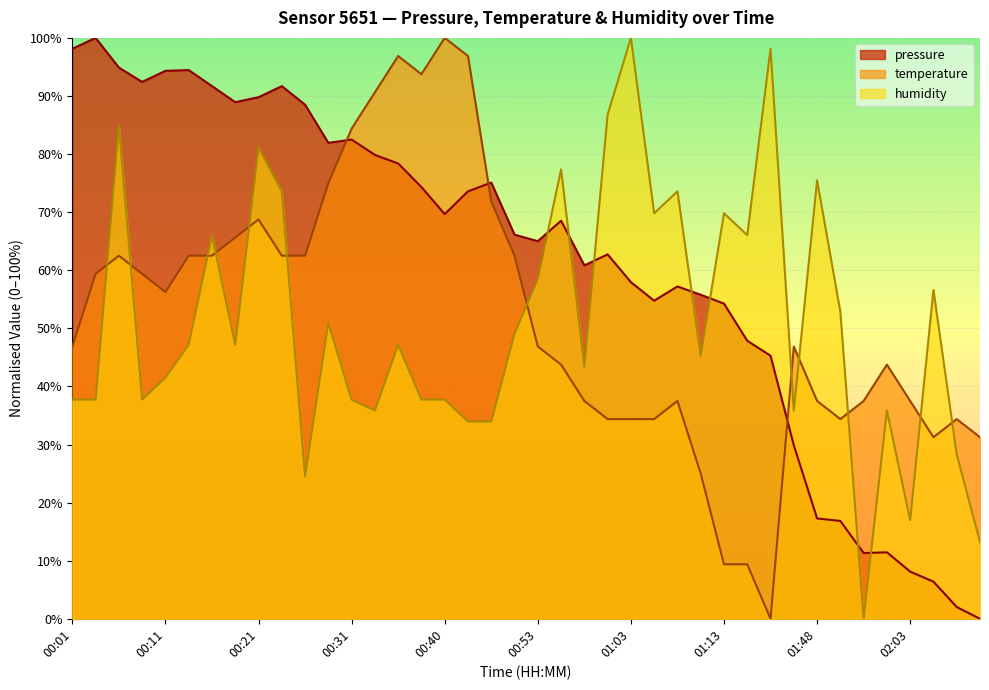

Read the pressure value at 01:08.

57.2